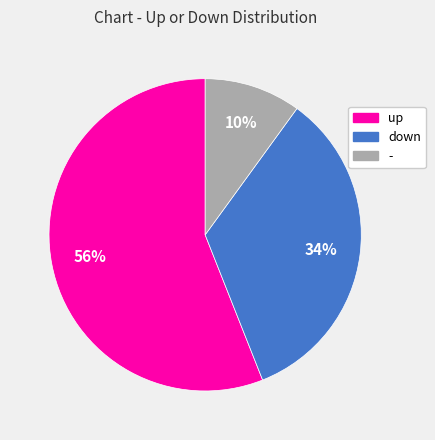

Is the sum of down and - greater than half?

No